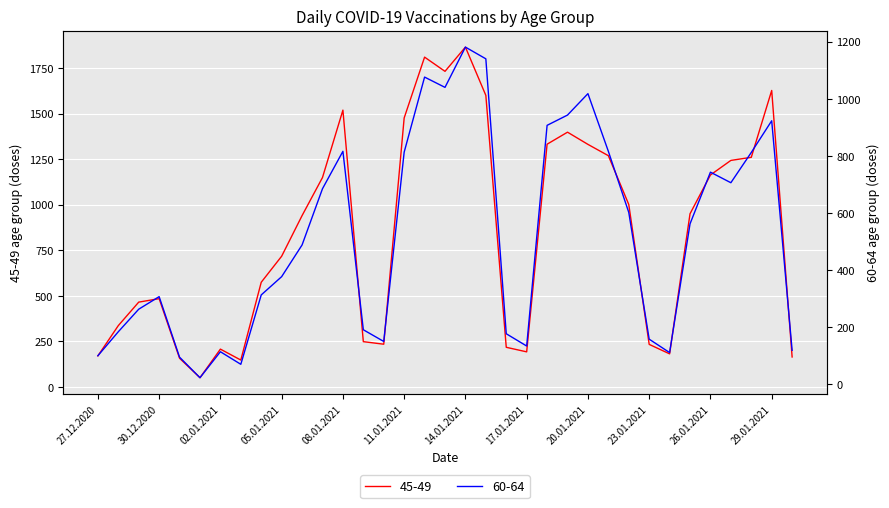

What is the label of the 1st point from the right?

30.01.2021